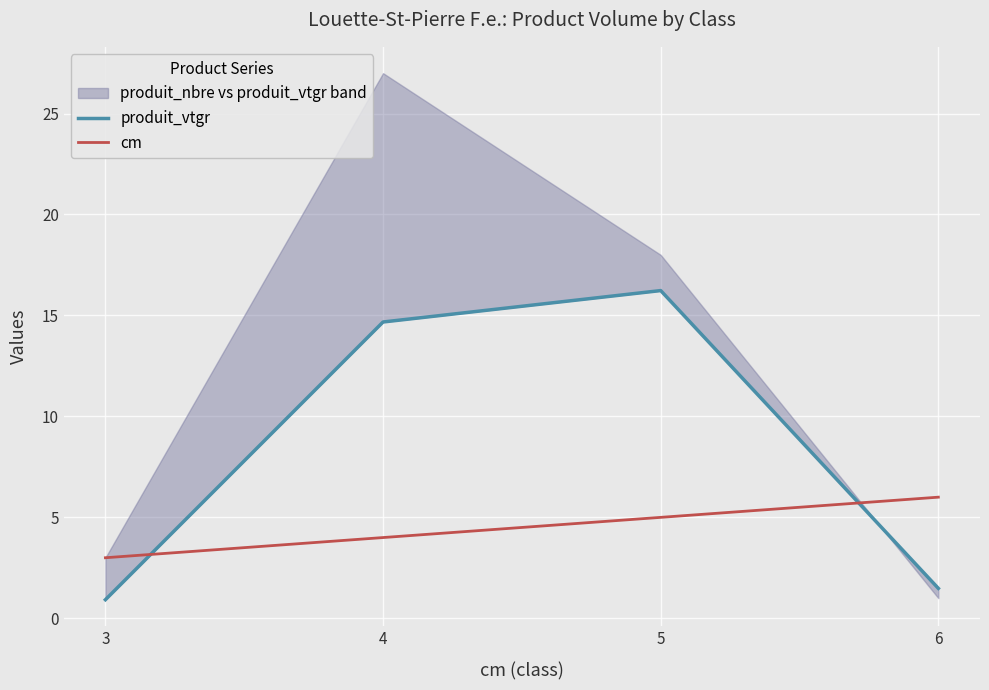

The produit_vtgr series shows 2.2 at 6. True or false?

False